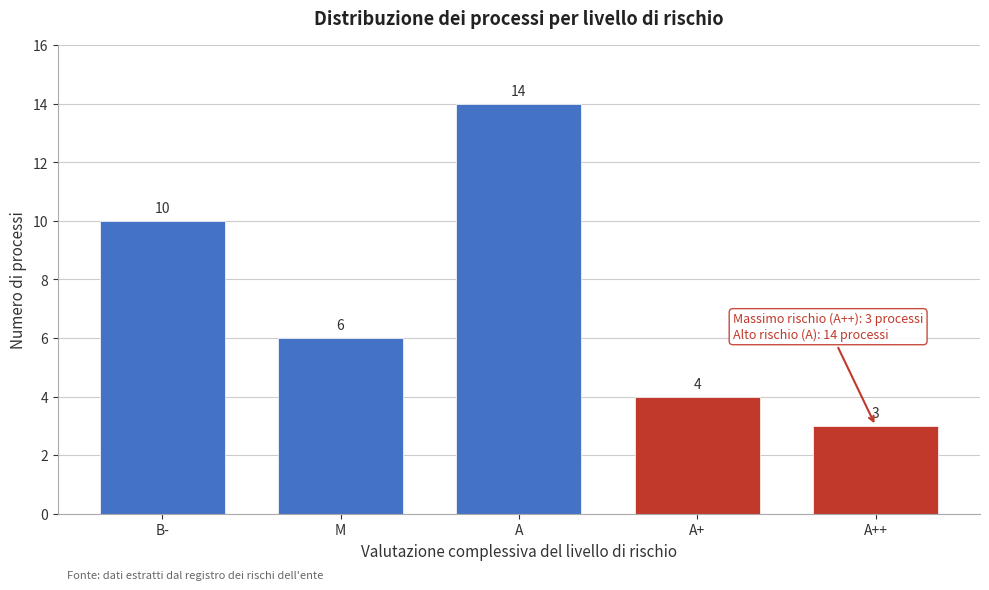

Reading right to left, extract all data points from this chart.

A++=3	A+=4	A=14	M=6	B-=10